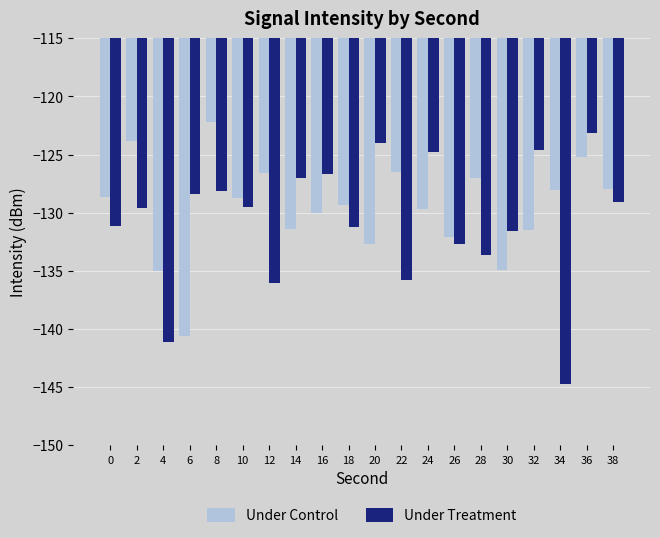

What is the difference between the highest and lowest values at 8?

5.9